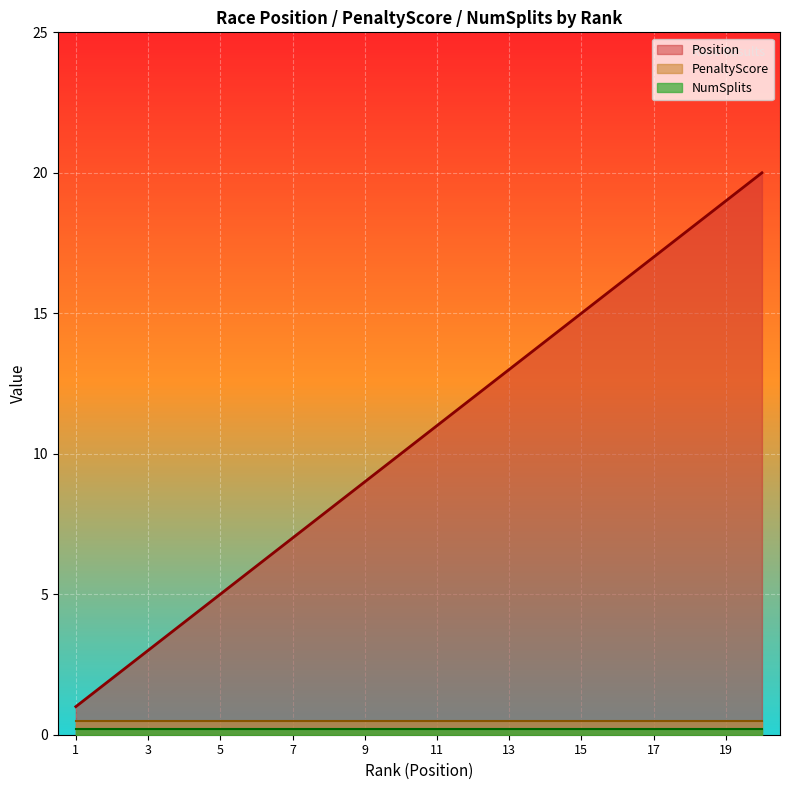

Between 8 and 11, which series saw the biggest shift?

Position